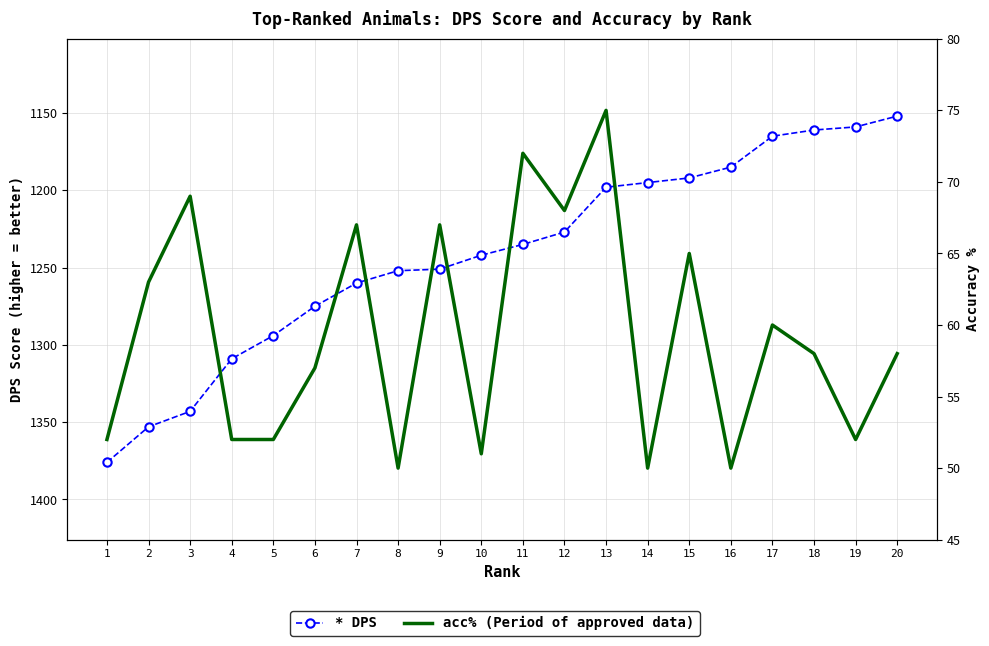

In acc%, how many points are lower than both neighbors (excluding endpoints)?

6